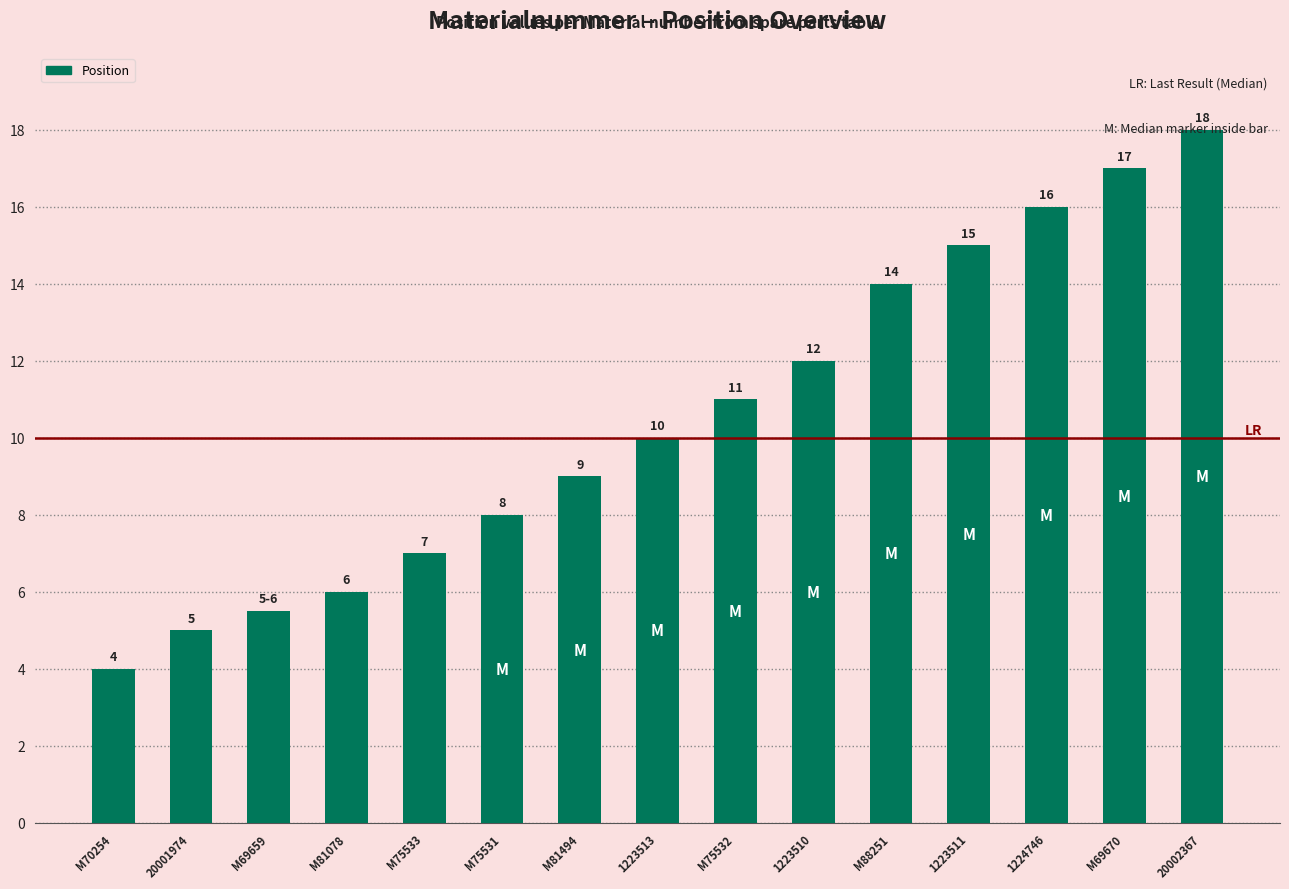

The chart shows a value of 14.0 at M88251. True or false?

True